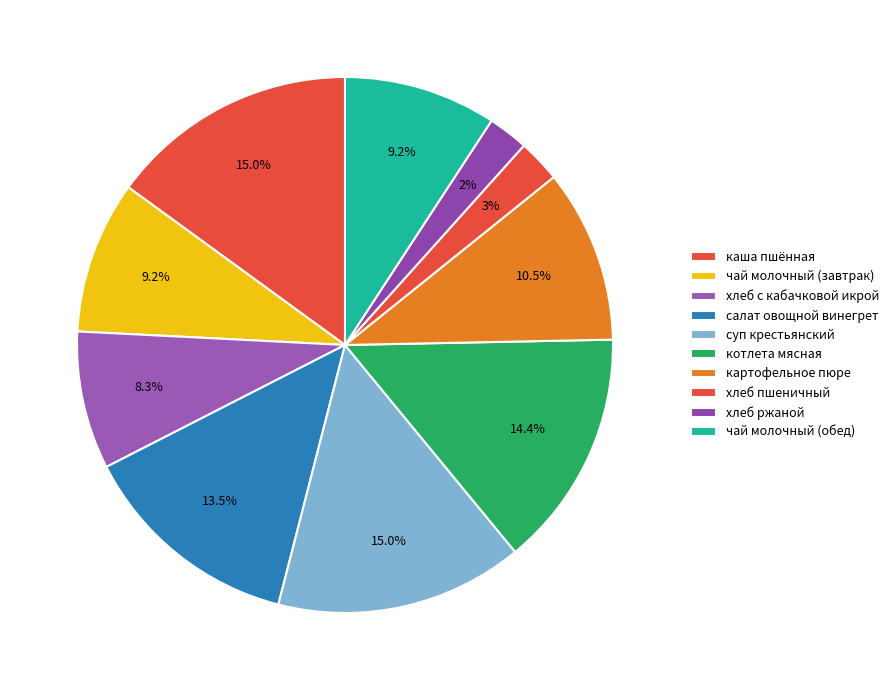

To the nearest percent, what portion does хлеб с кабачковой икрой represent?

8%